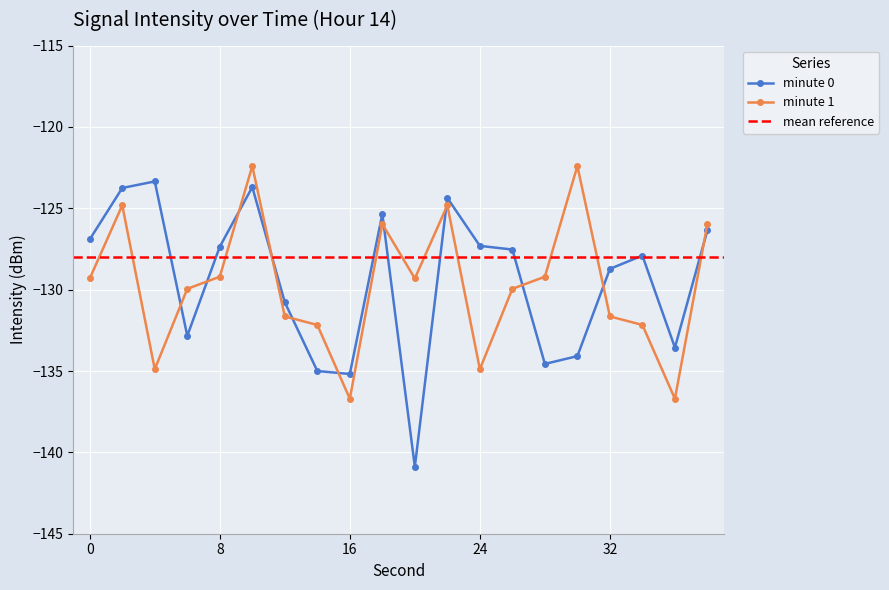

What is the difference between the minute 1 values at 28 and 14?

3.0